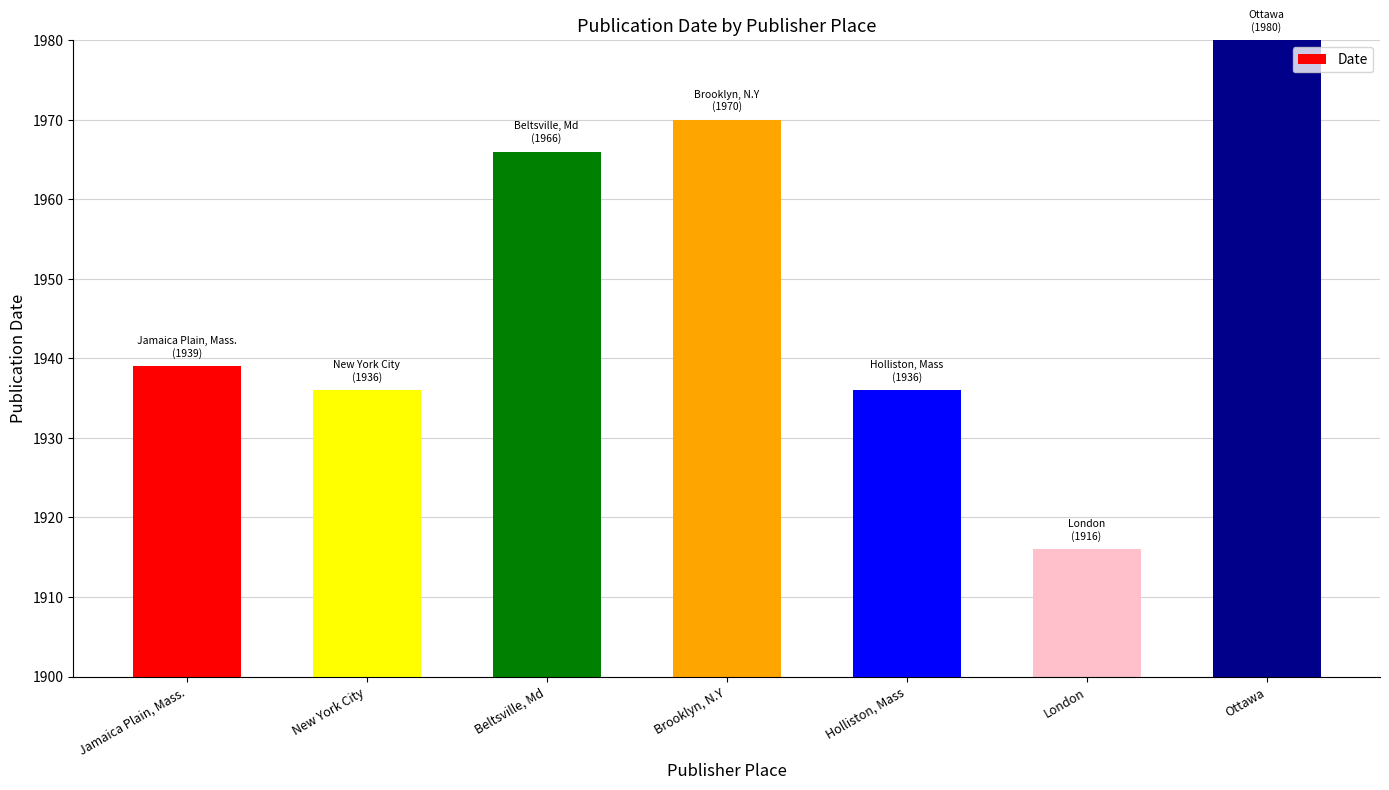

How many values are below 1939?

3